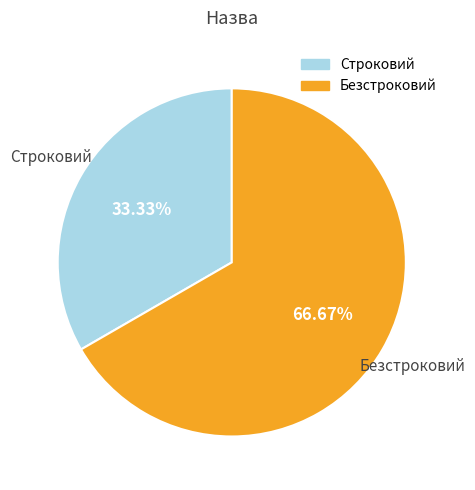

Approximately how many times larger is the value at Строковий compared to Безстроковий?

0.5